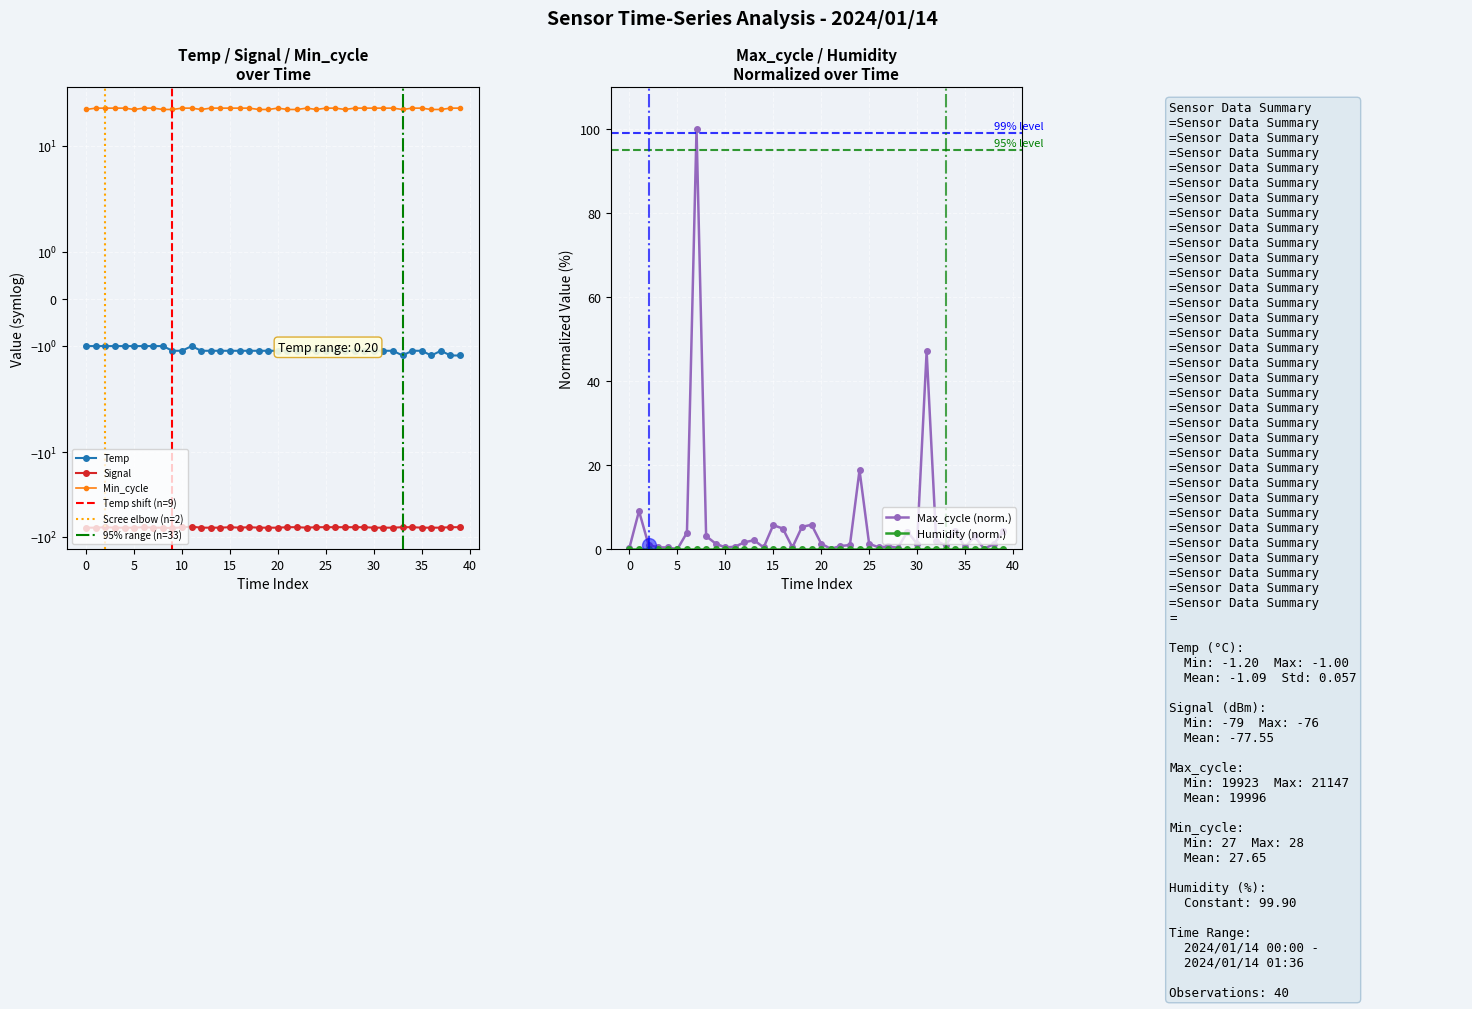

True or false: Signal and Temp intersect in this chart.

False